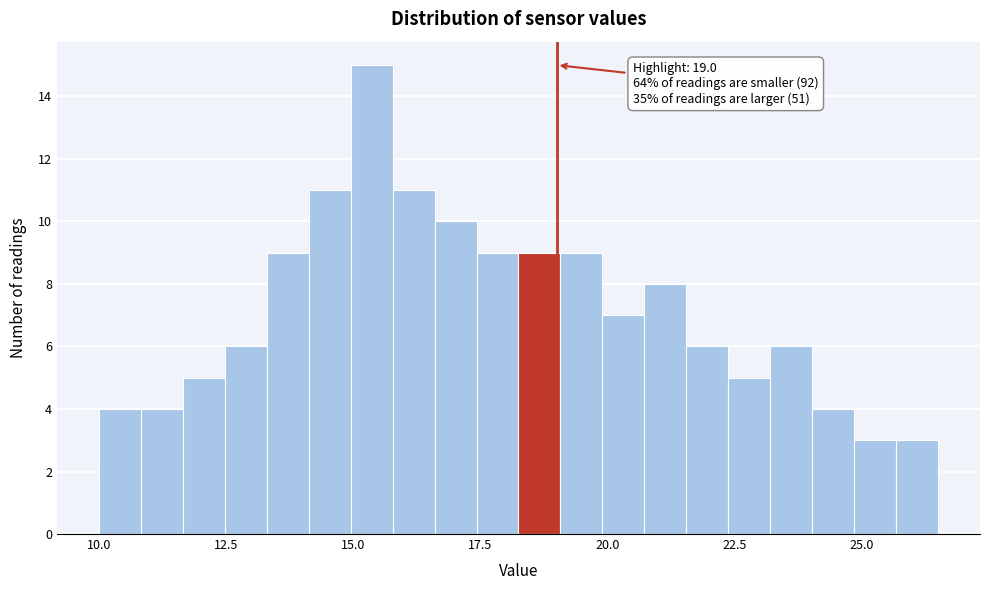

Around what value on the x-axis is the tallest bar? Give the approximate position of its centre, as read against the axis.

15.5